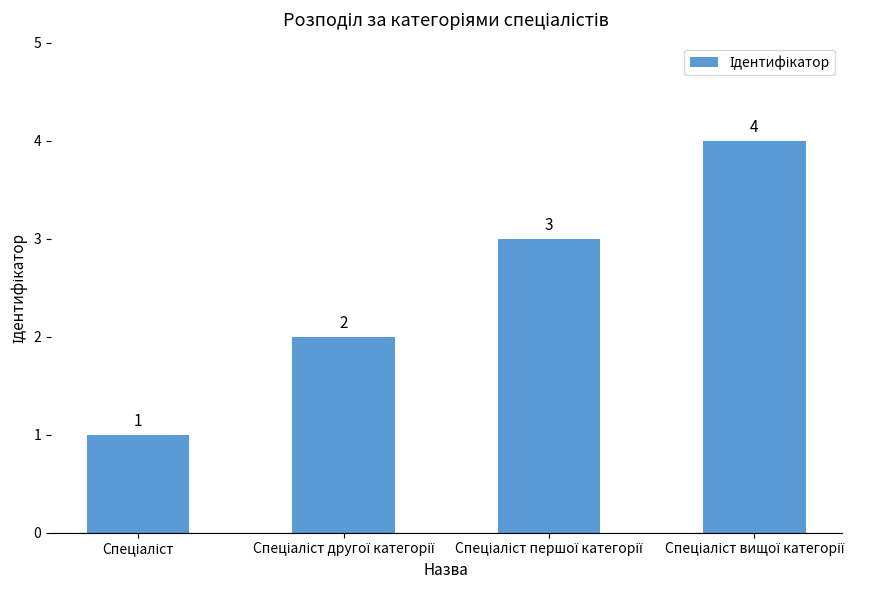

What is the greatest value displayed?

4